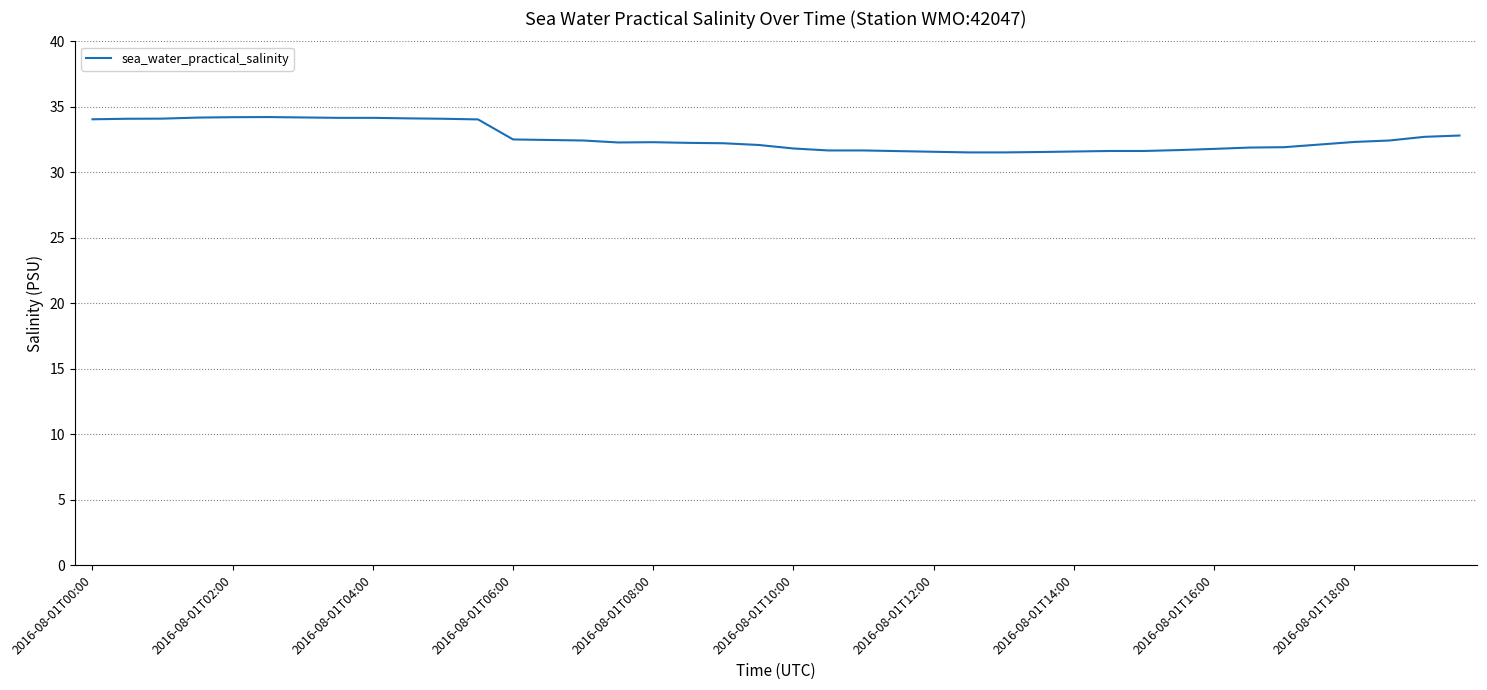

What is the greatest value displayed?

34.2